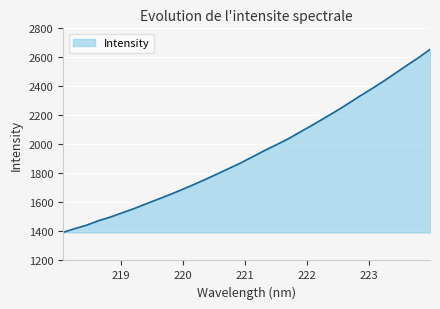

What is the minimum value shown in the chart?

1393.7